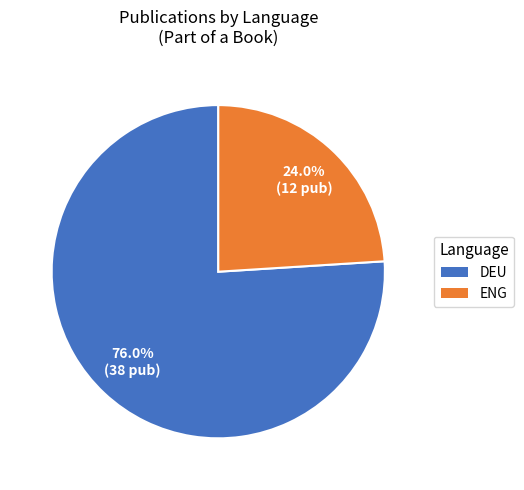

Rank the categories by value from highest to lowest.

deu, eng